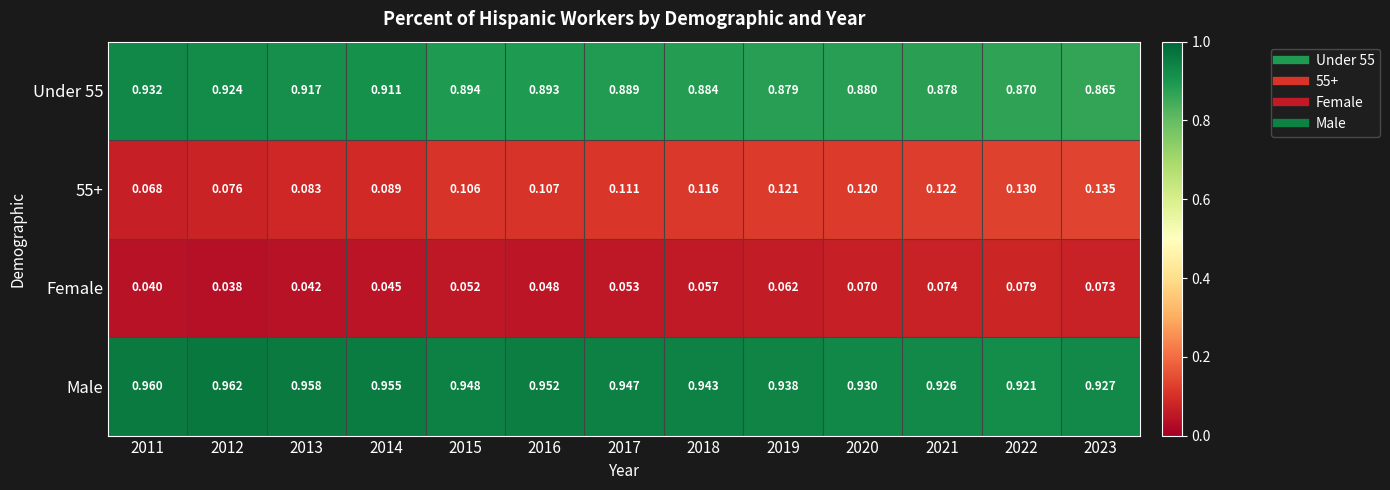

Which series has the largest total across all categories?

Male